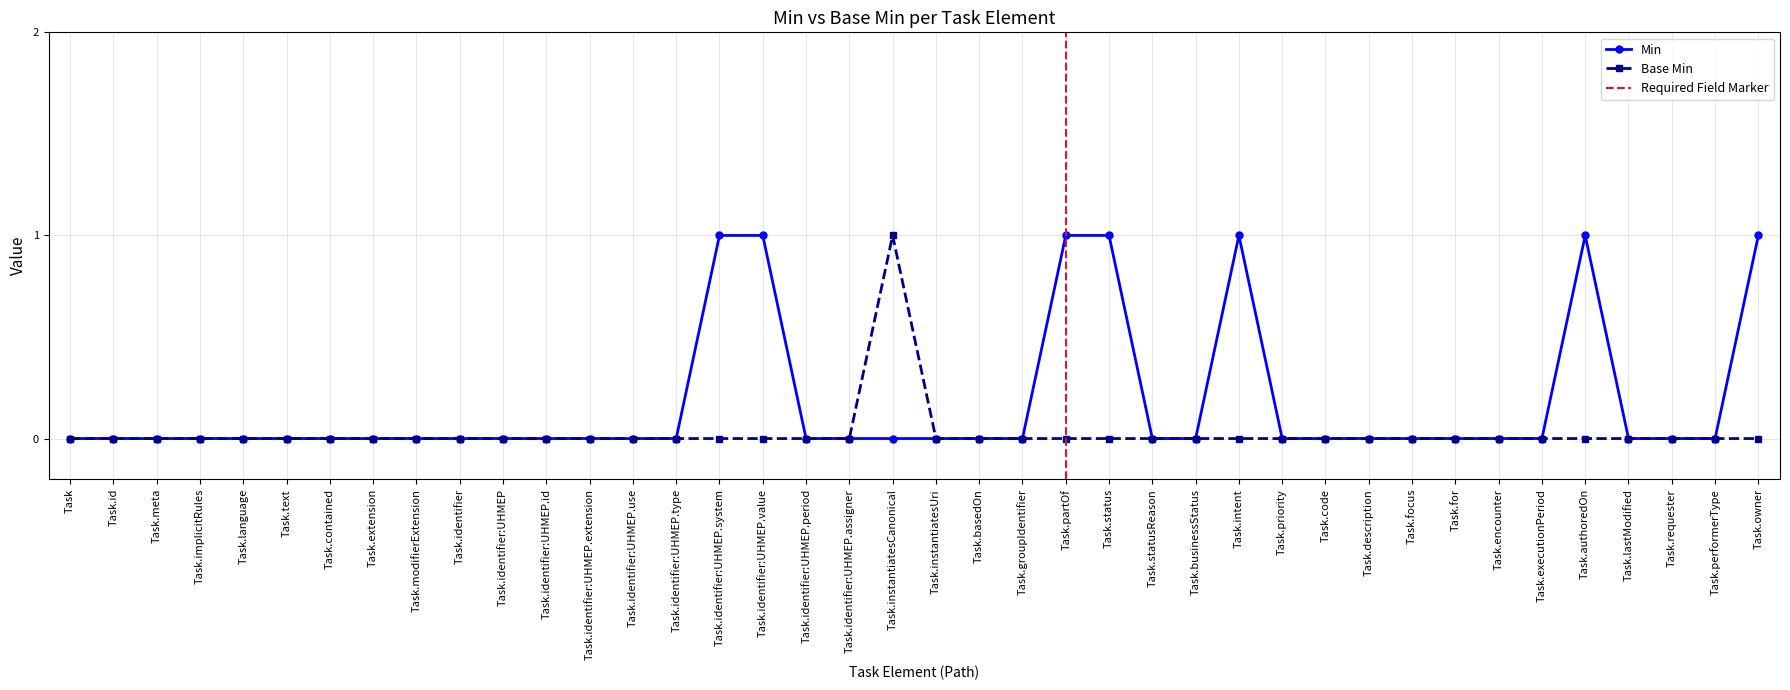

List the labels in order of value, largest first.

Task.instantiatesCanonical, Task, Task.id, Task.meta, Task.implicitRules, Task.language, Task.text, Task.contained, Task.extension, Task.modifierExtension, Task.identifier, Task.identifier:UHMEP, Task.identifier:UHMEP.id, Task.identifier:UHMEP.extension, Task.identifier:UHMEP.use, Task.identifier:UHMEP.type, Task.identifier:UHMEP.system, Task.identifier:UHMEP.value, Task.identifier:UHMEP.period, Task.identifier:UHMEP.assigner, Task.instantiatesUri, Task.basedOn, Task.groupIdentifier, Task.partOf, Task.status, Task.statusReason, Task.businessStatus, Task.intent, Task.priority, Task.code, Task.description, Task.focus, Task.for, Task.encounter, Task.executionPeriod, Task.authoredOn, Task.lastModified, Task.requester, Task.performerType, Task.owner